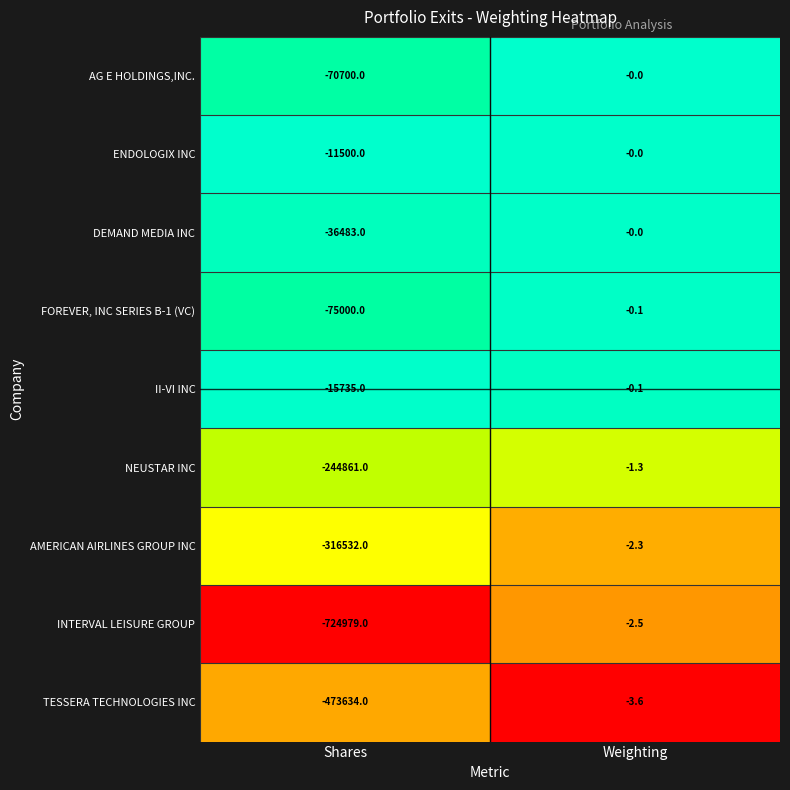

List the labels in order of AMERICAN AIRLINES GROUP INC value, largest first.

Weighting, Shares